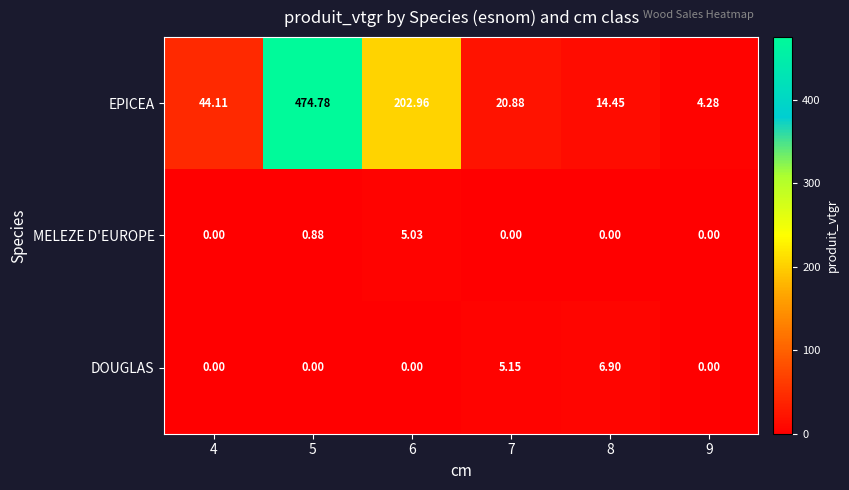

Which series has the largest total across all categories?

EPICEA